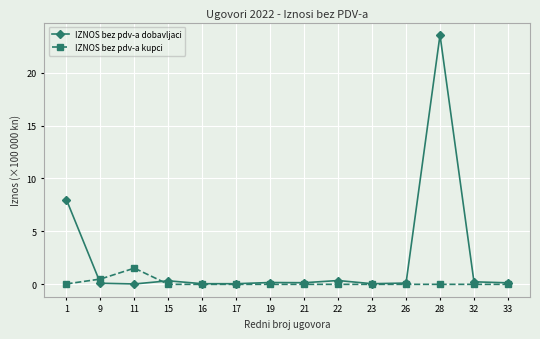

What are all the series names shown in the legend?

IZNOS bez pdv-a dobavljaci, IZNOS bez pdv-a kupci